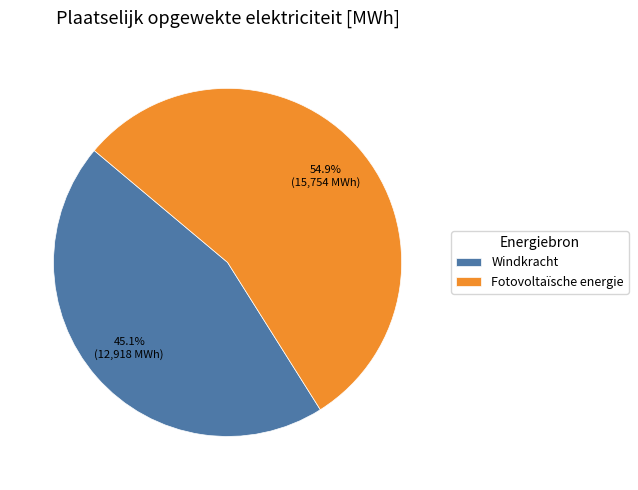

To the nearest percent, what is the difference between the largest and smallest slice percentages?

10%